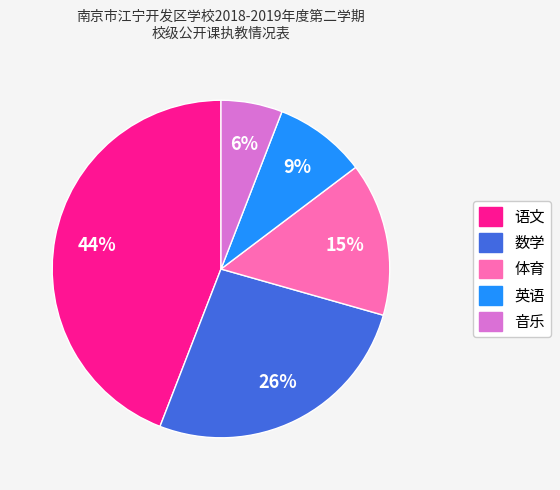

To the nearest percent, what portion does 体育 represent?

15%